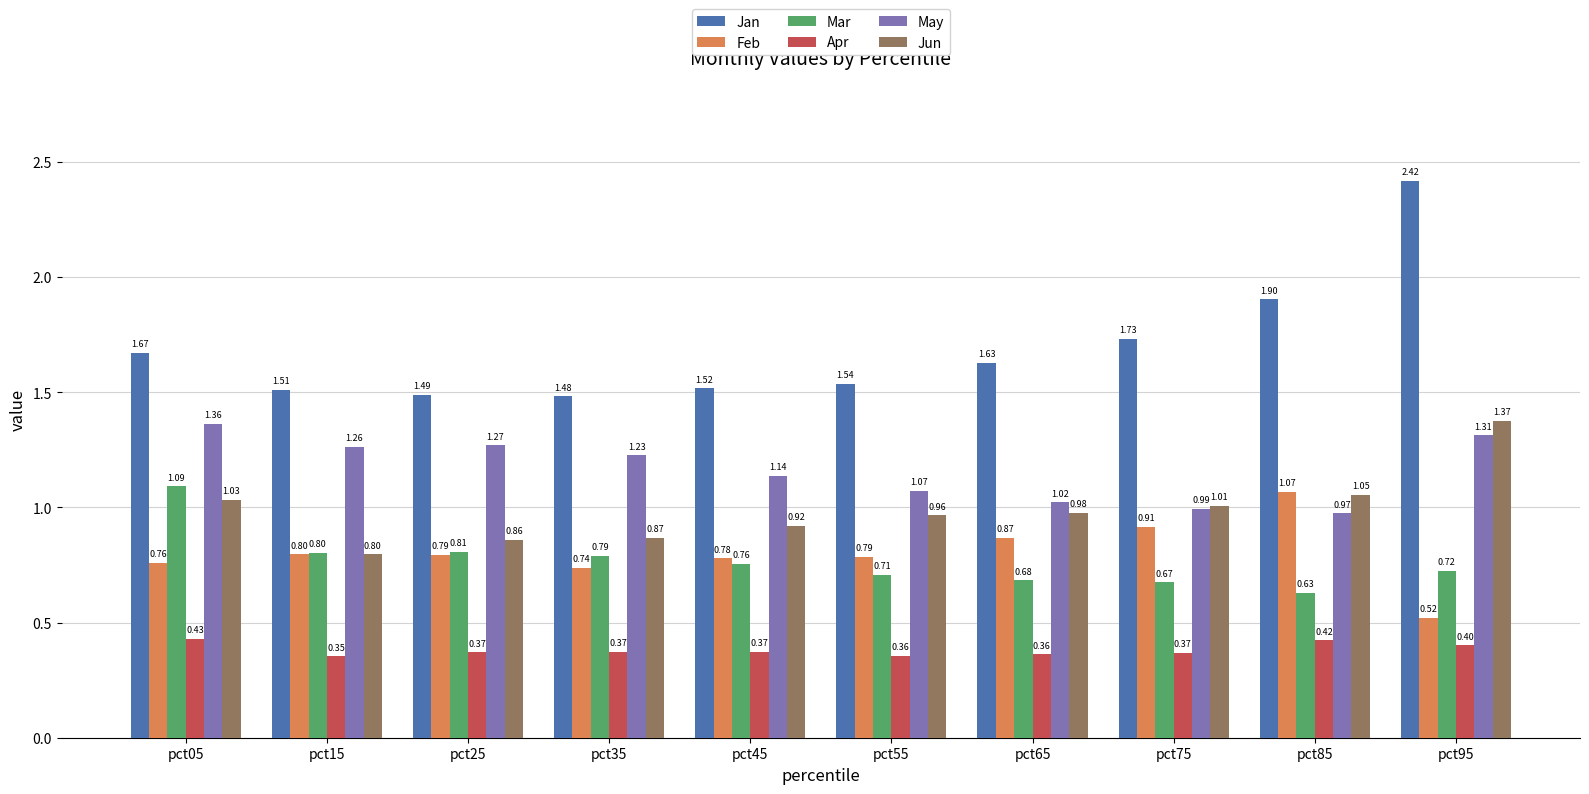

Which series has the largest total across all categories?

Jan